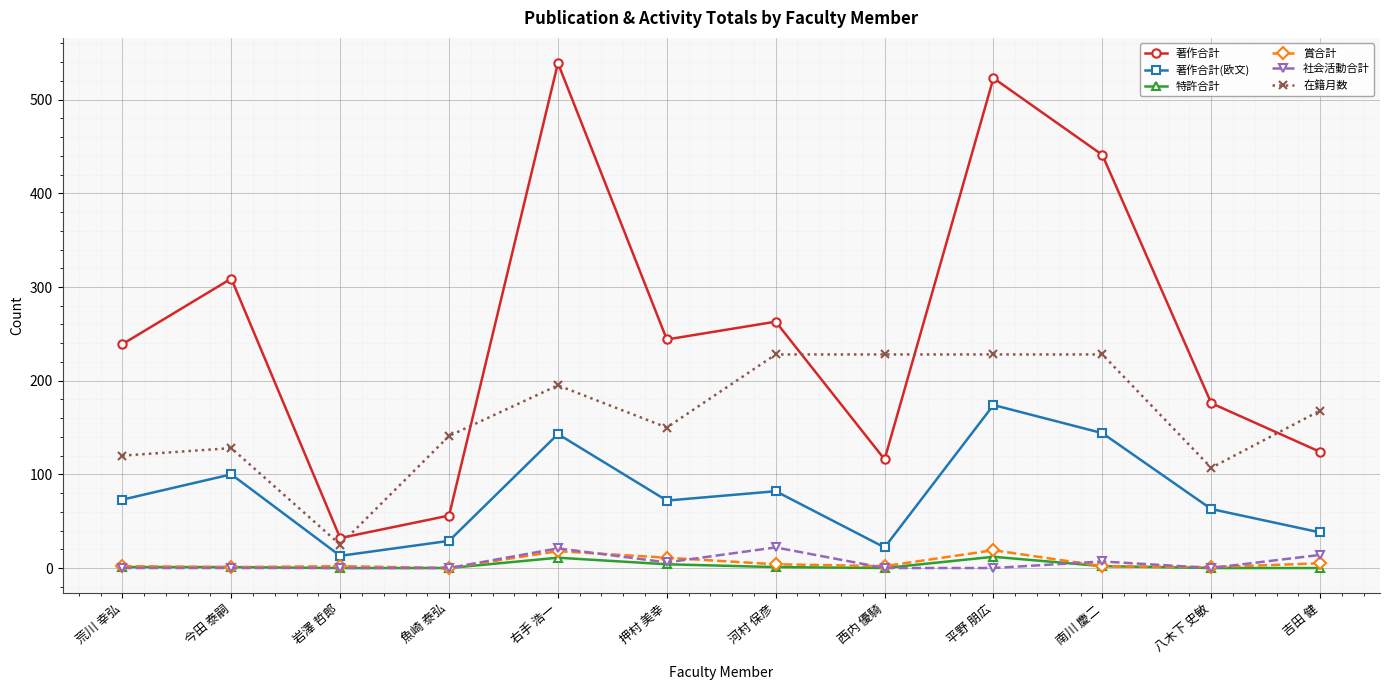

True or false: 社会活動合計 has more than 1 interior local peaks.

True